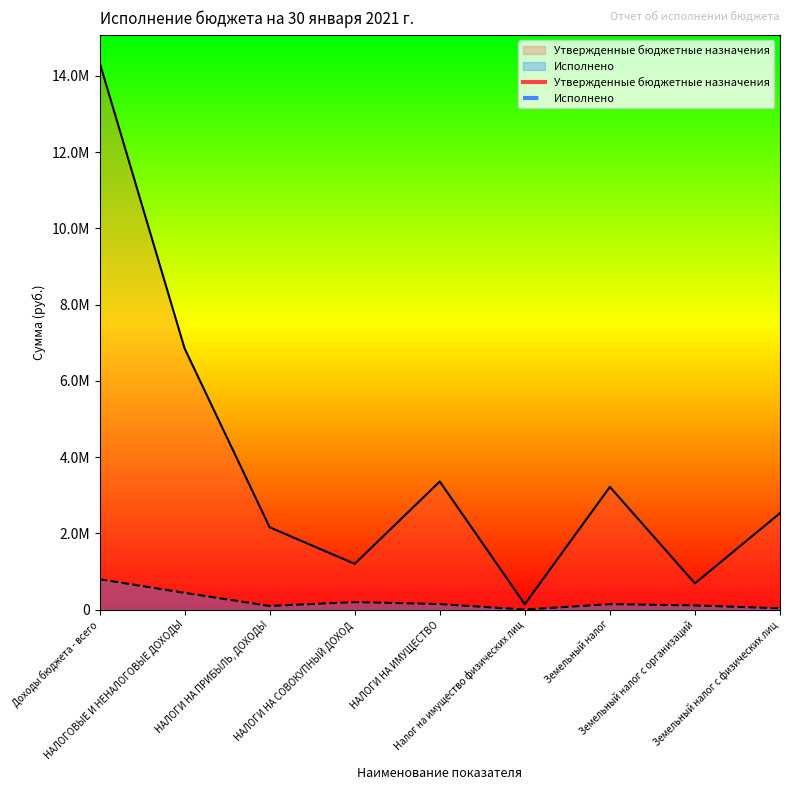

Does the chart display data point markers on the line(s)?

No